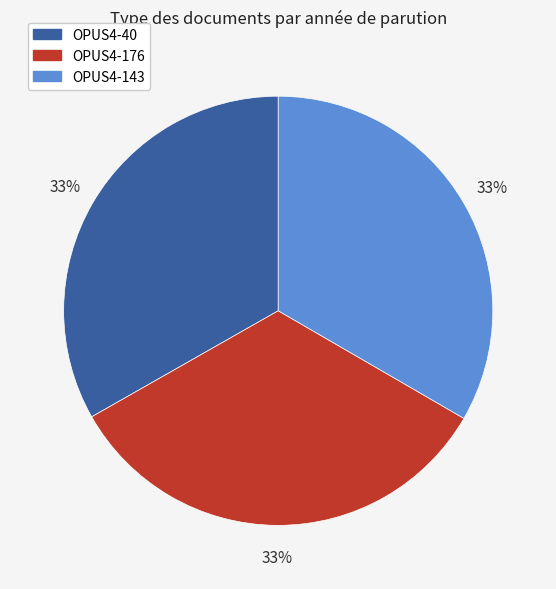

Is the sum of OPUS4-40 and OPUS4-176 greater than half?

Yes